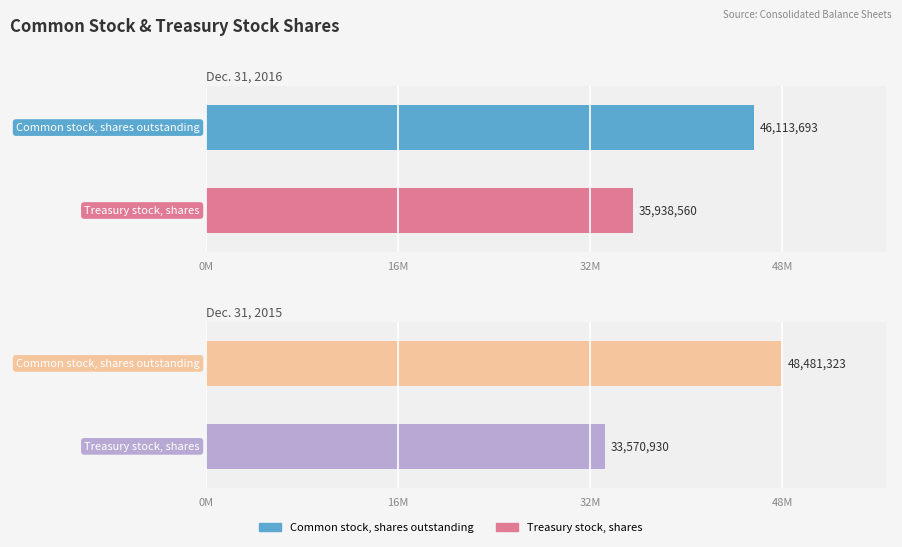

Reading right to left, what are all the values shown in this chart?

Dec. 31, 2016: 35938560	46113693
Dec. 31, 2015: 33570930	48481323